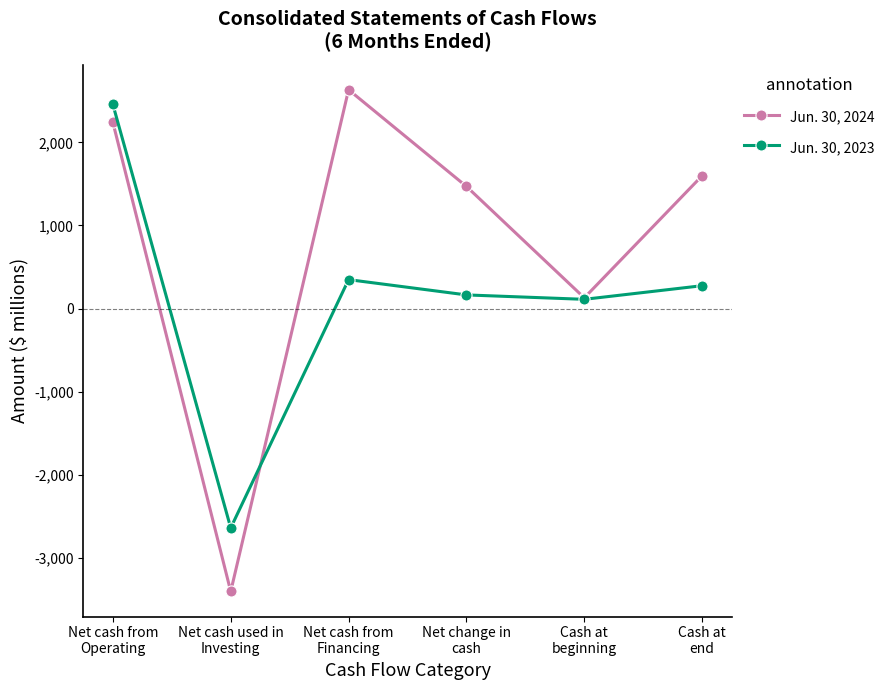

What is the value of the Jun. 30, 2023 point at the 1st from the left?

2455